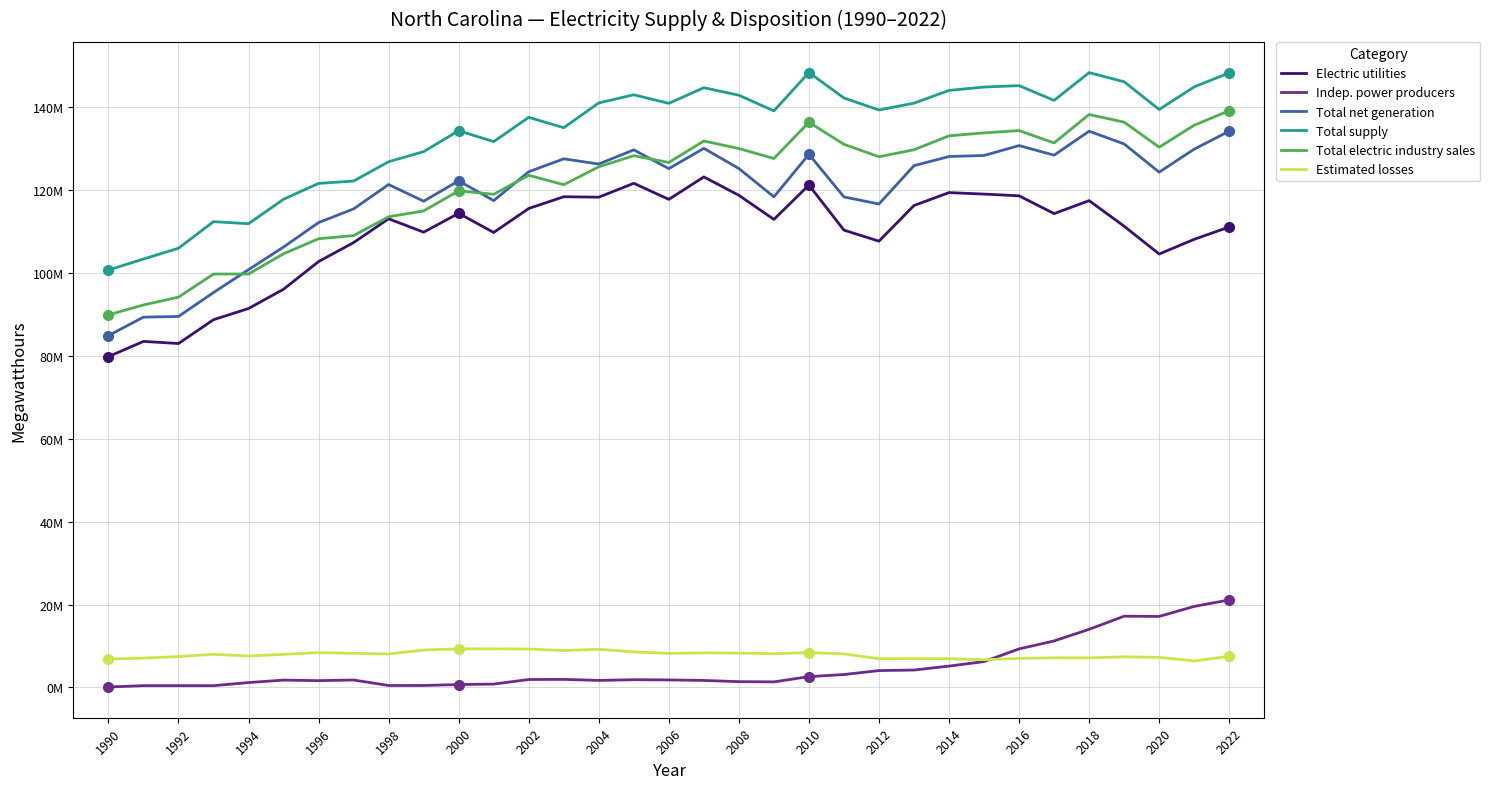

What are all the series names shown in the legend?

Electric utilities, Indep. power producers, Total net generation, Total supply, Total electric industry sales, Estimated losses